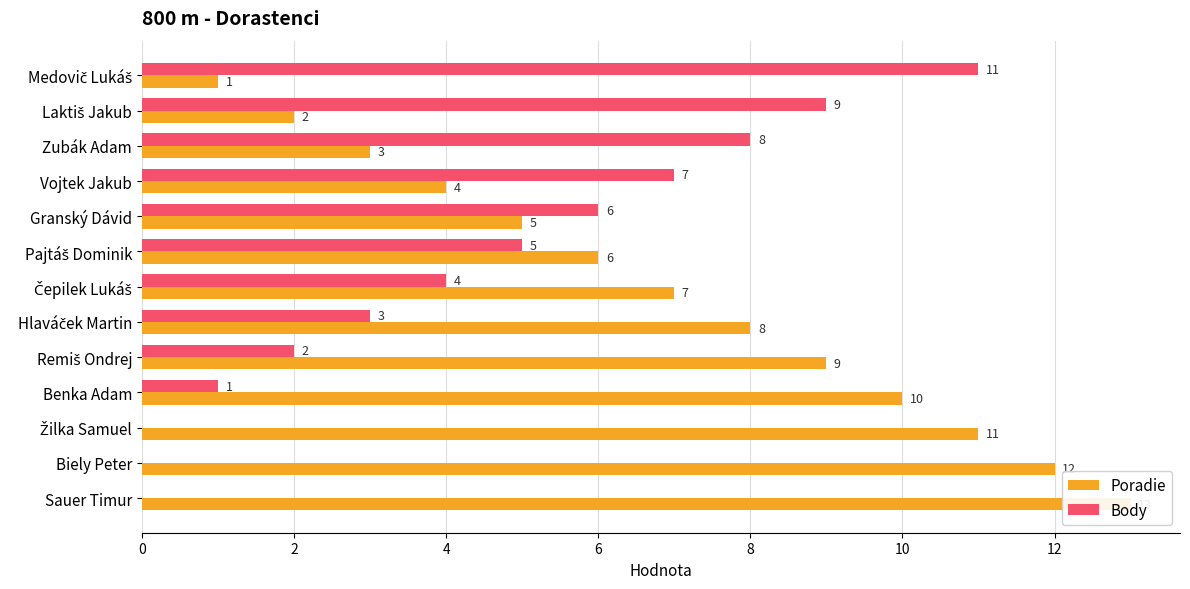

What is the value of the Body bar at the 6th from the left?

5